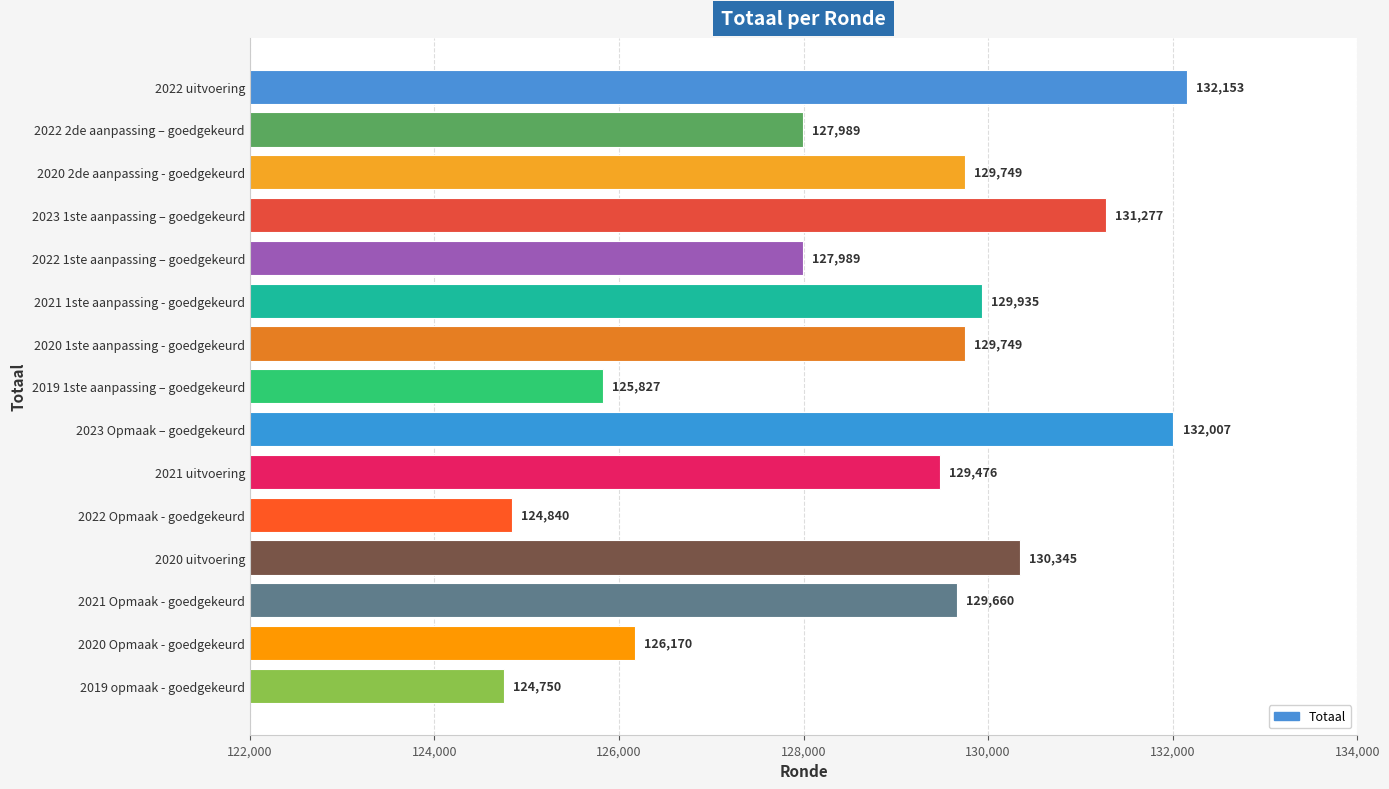

What is the sum of all values?

1931916